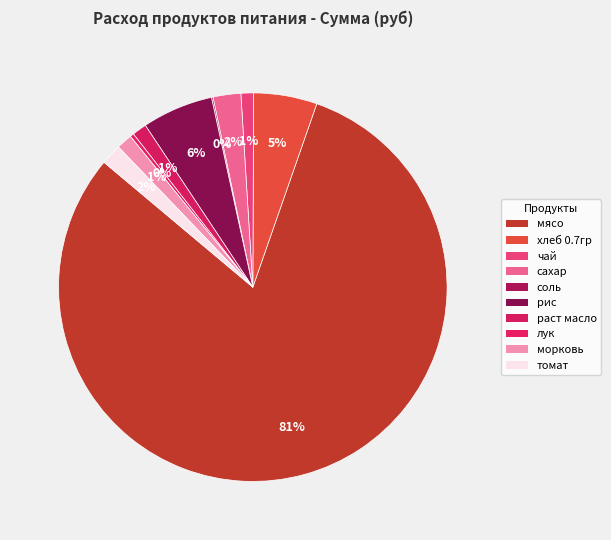

Does any single category account for the majority?

Yes